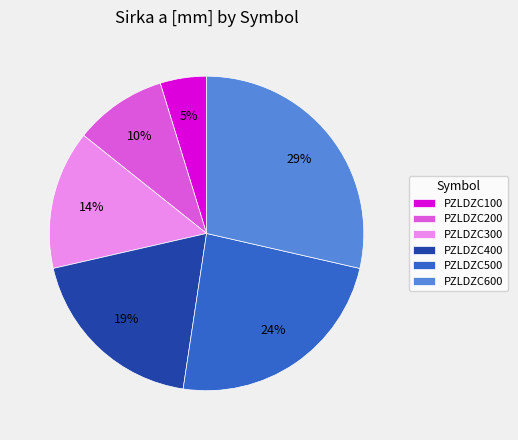

Rank the categories by value from highest to lowest.

PZLDZC600, PZLDZC500, PZLDZC400, PZLDZC300, PZLDZC200, PZLDZC100